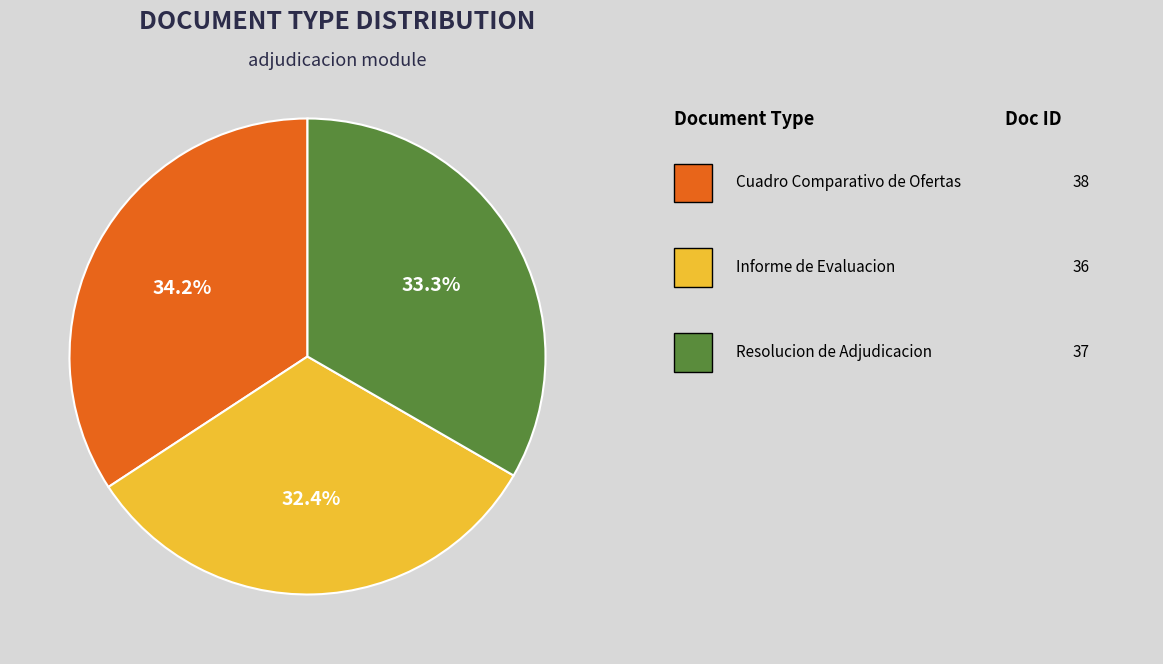

Is there any slice that represents more than half of the pie?

No